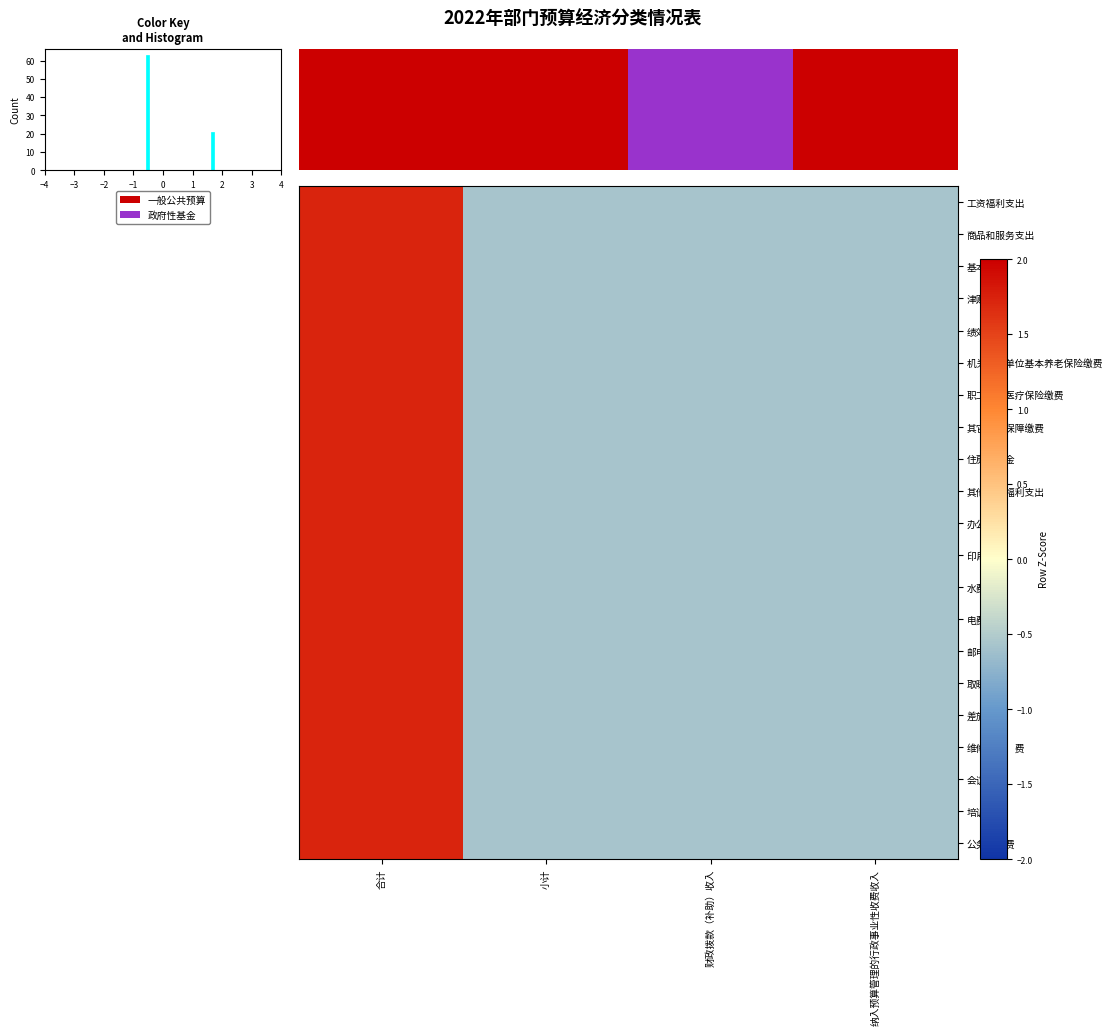

Is it true that 维修（护）费 equals -0.8 at 小计?

False